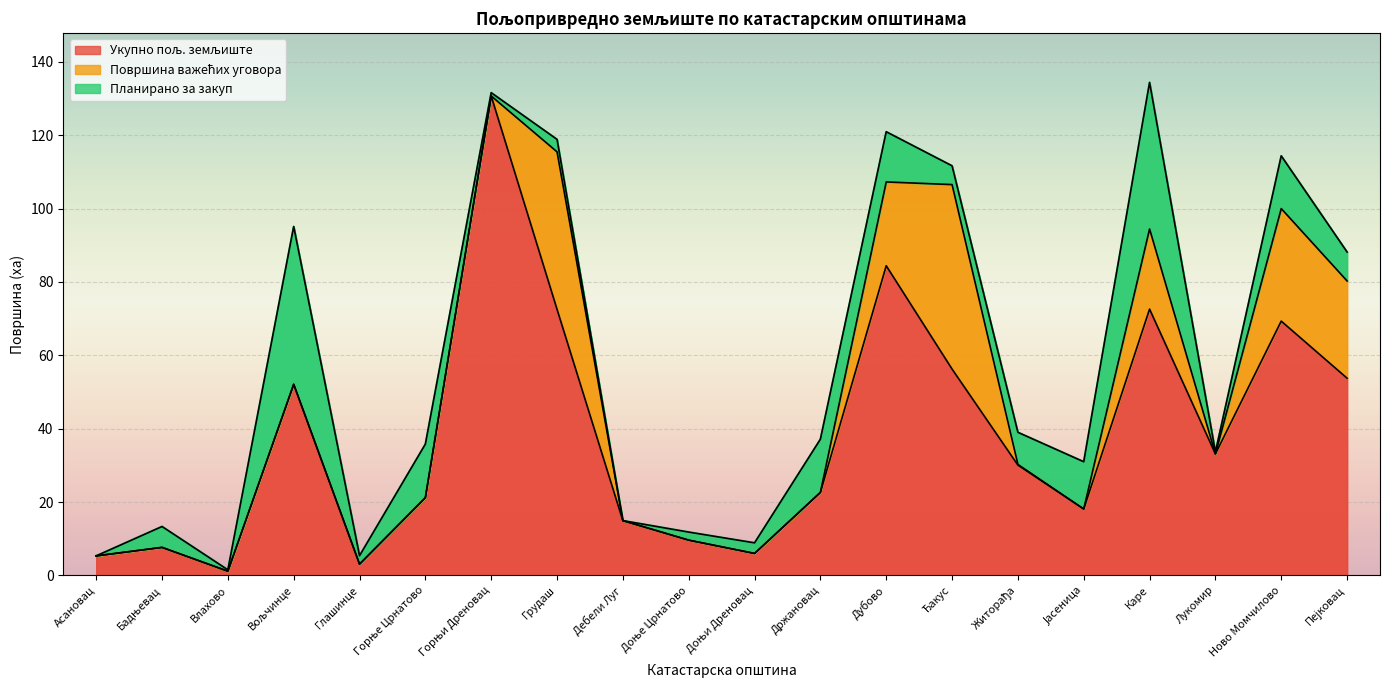

What is the label of the 5th point from the left?

Глашинце